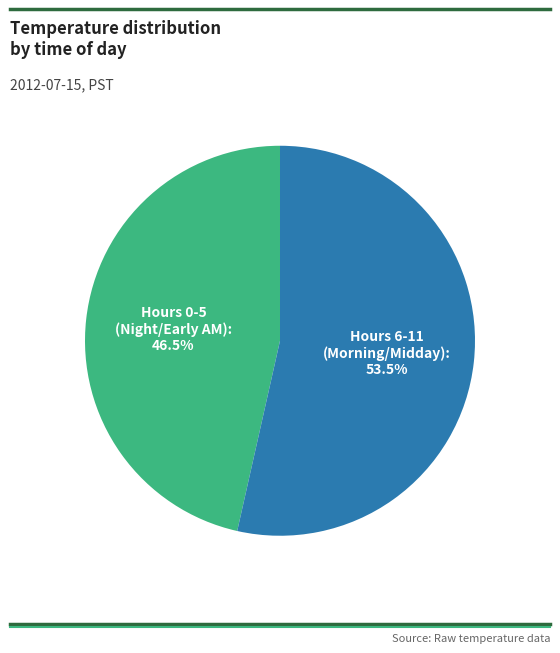

Approximately how many times larger is the value at Hours 6-11 (Morning/Midday) compared to Hours 0-5 (Night/Early AM)?

1.2